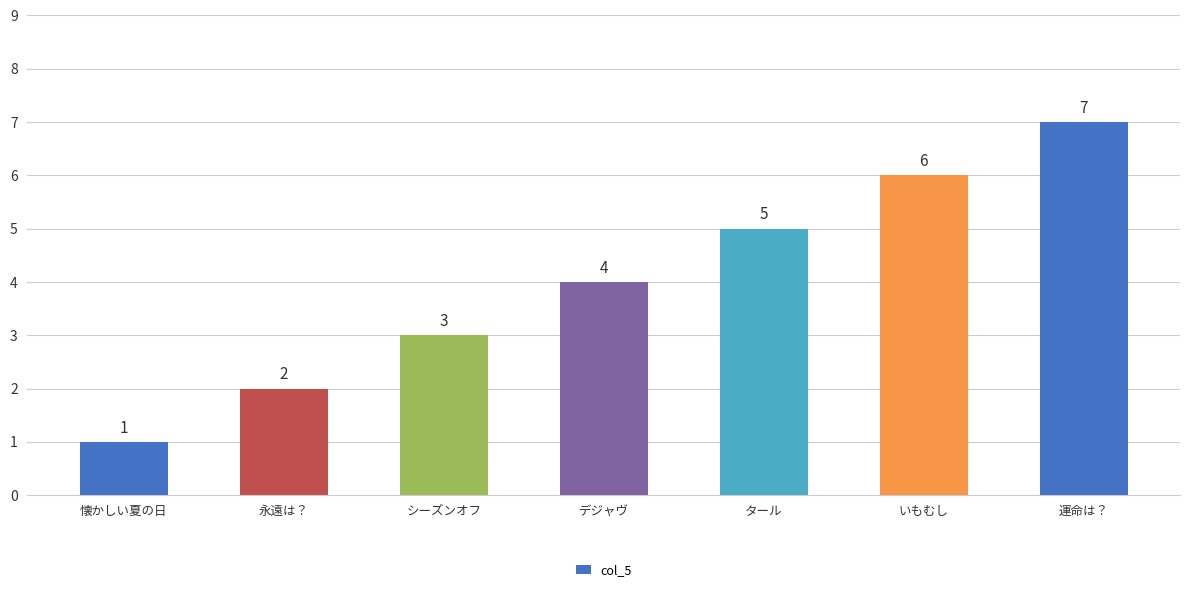

Rank the categories by value from highest to lowest.

運命は？, いもむし, タール, デジャヴ, シーズンオフ, 永遠は？, 懐かしい夏の日